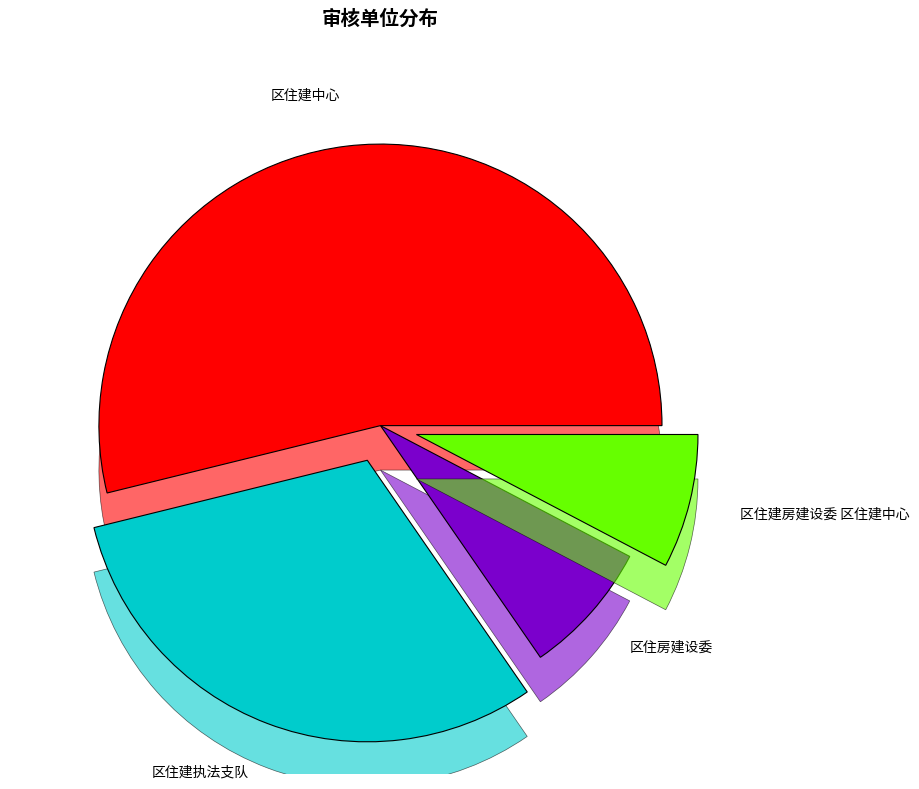

The 区住建执法支队 slice represents 31% of the pie. True or false?

True